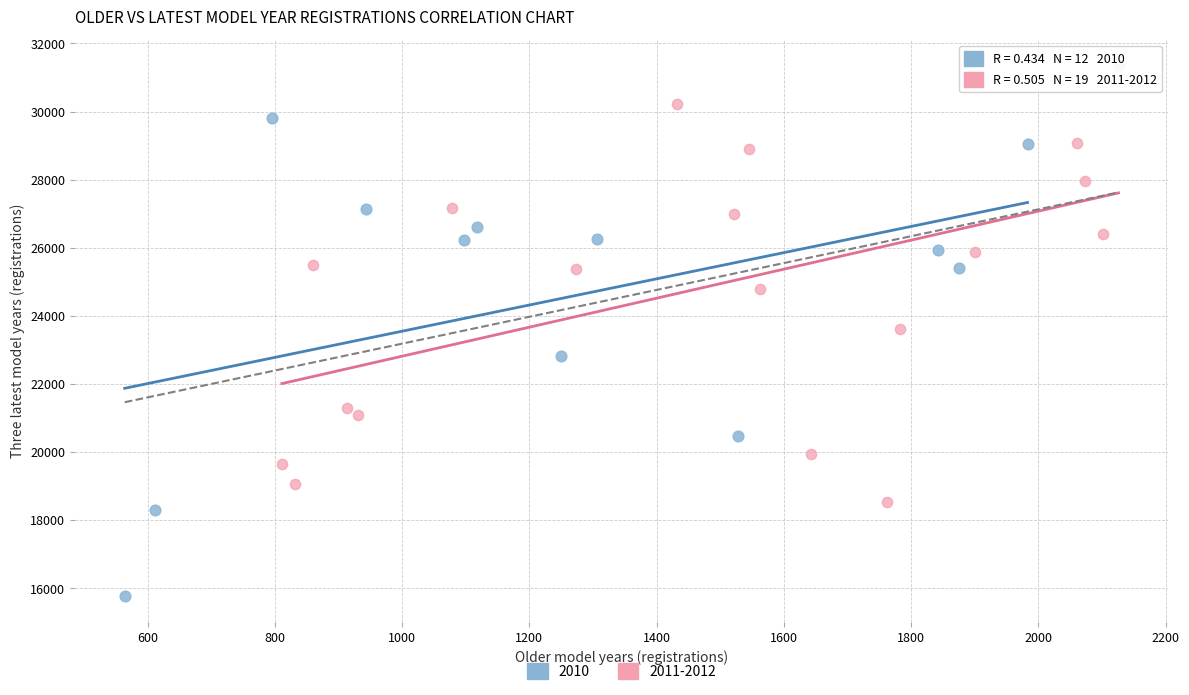

Which series reaches the minimum Y coordinate?

2010